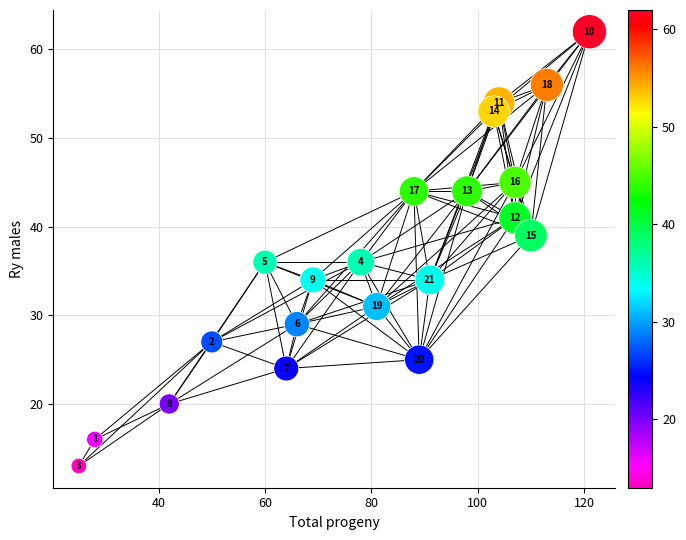

What is the range of Y values (max minus min)?

49